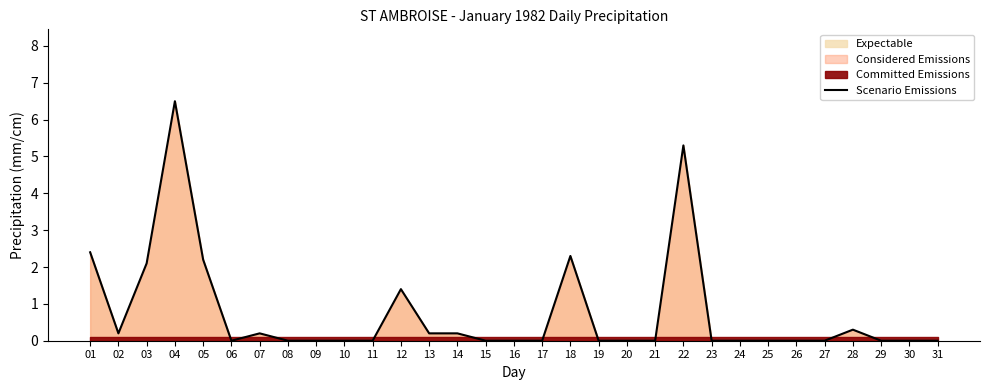

Reading left to right, what are all the values shown in this chart?

01=2.4	02=0.2	03=2.1	04=6.5	05=2.2	06=0.0	07=0.2	08=0.0	09=0.0	10=0.0	11=0.0	12=1.4	13=0.2	14=0.2	15=0.0	16=0.0	17=0.0	18=2.3	19=0.0	20=0.0	21=0.0	22=5.3	23=0.0	24=0.0	25=0.0	26=0.0	27=0.0	28=0.3	29=0.0	30=0.0	31=0.0